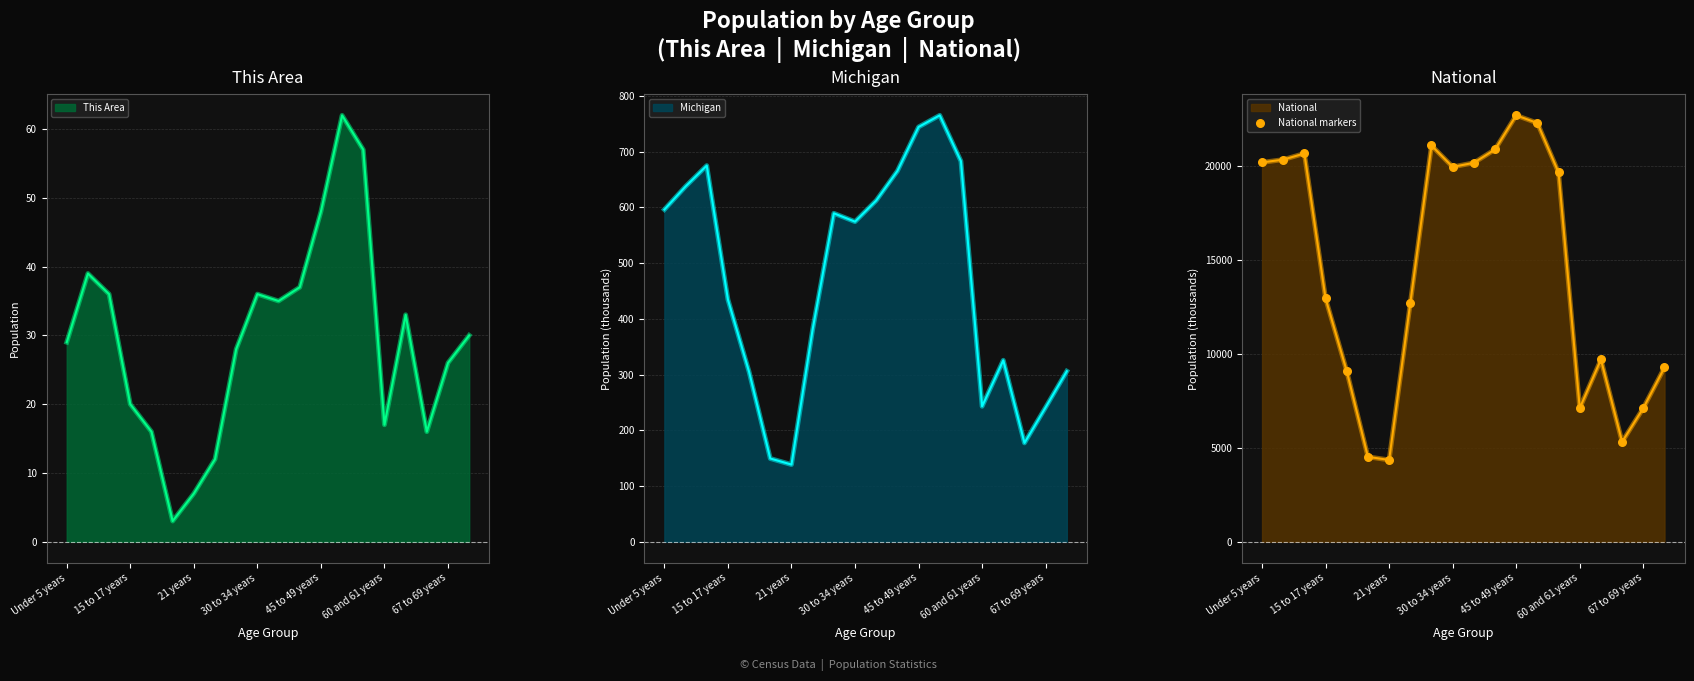

The This Area series shows 1 at 21 years. True or false?

False